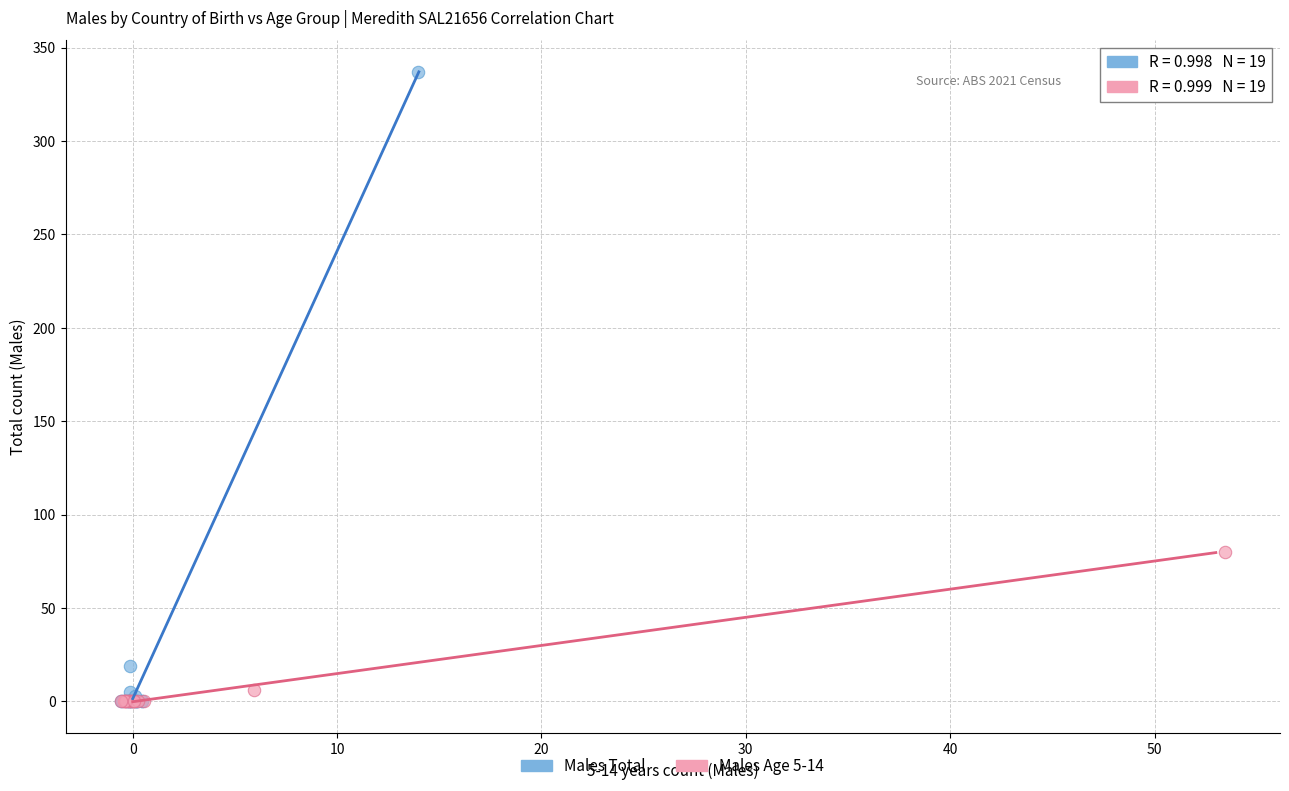

What are all the series names shown in the legend?

Males Total, Males Age 5-14